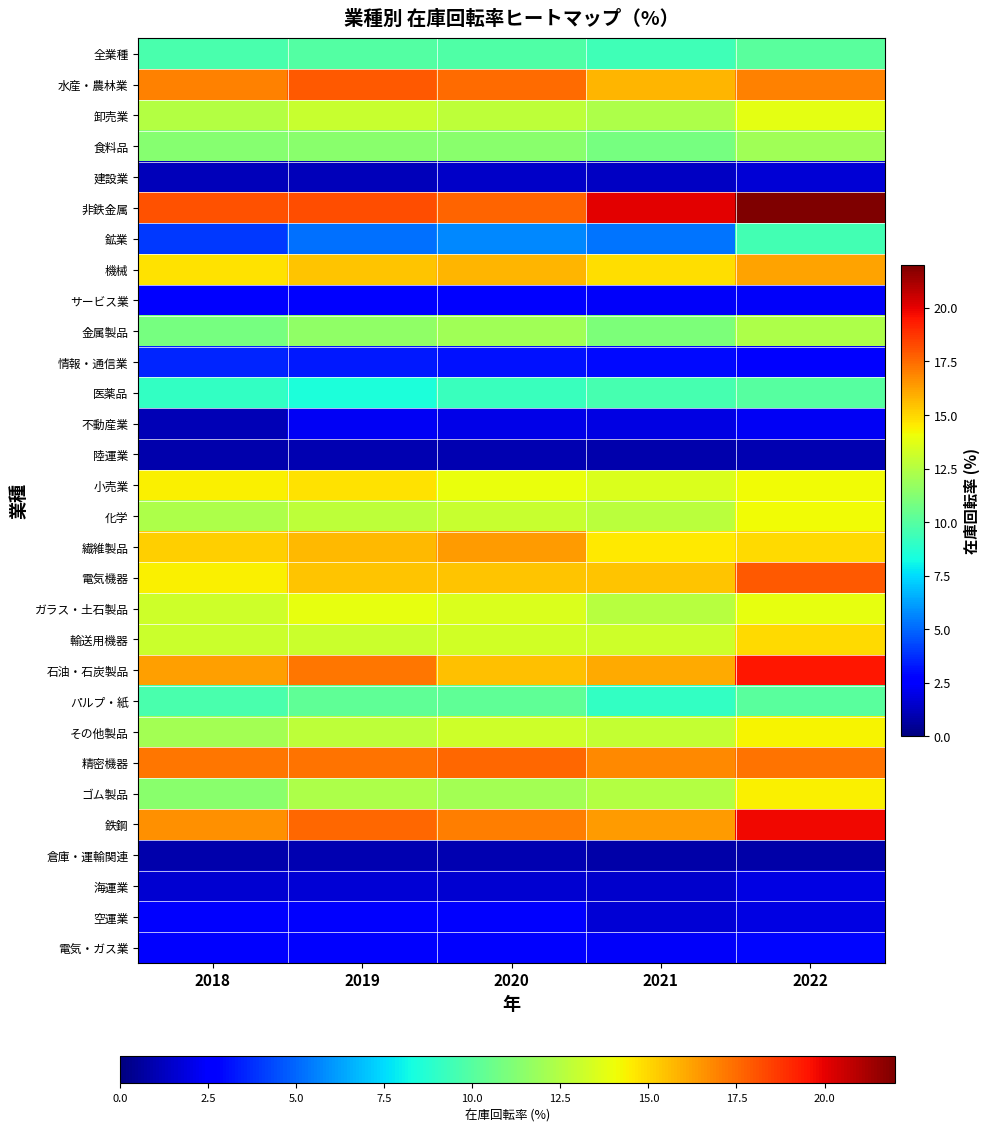

At 2020, list the series in order from smallest to largest.

陸運業, 倉庫・運輸関連, 建設業, 海運業, 不動産業, サービス業, 空運業, 電気・ガス業, 情報・通信業, 鉱業, 医薬品, 全業種, パルプ・紙, 食料品, 金属製品, ゴム製品, 卸売業, 化学, その他製品, 輸送用機器, ガラス・土石製品, 小売業, 電気機器, 石油・石炭製品, 機械, 繊維製品, 鉄鋼, 水産・農林業, 精密機器, 非鉄金属